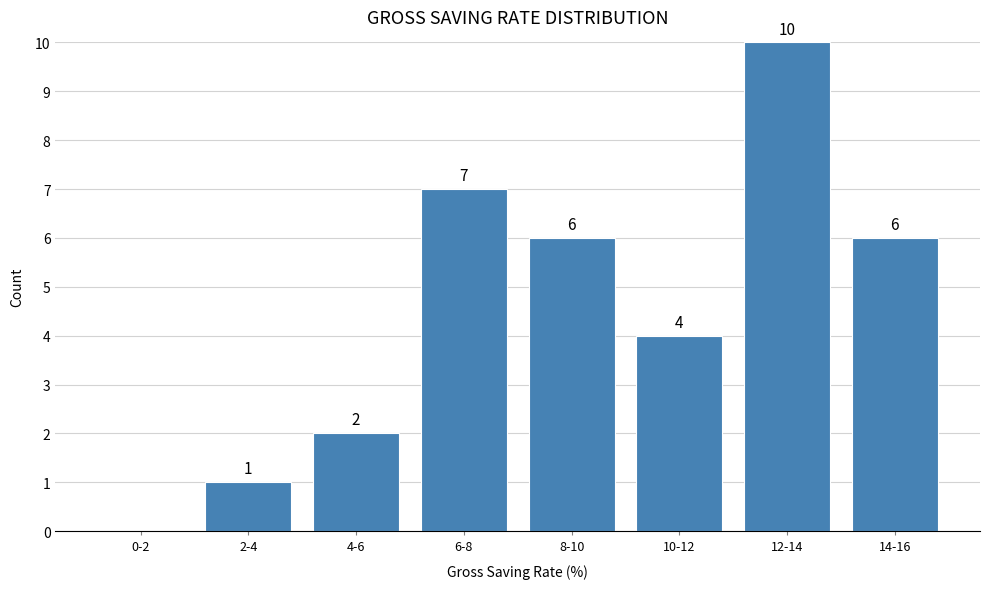

Reading right to left, transcribe all the data shown in this chart.

14-16=6	12-14=10	10-12=4	8-10=6	6-8=7	4-6=2	2-4=1	0-2=0